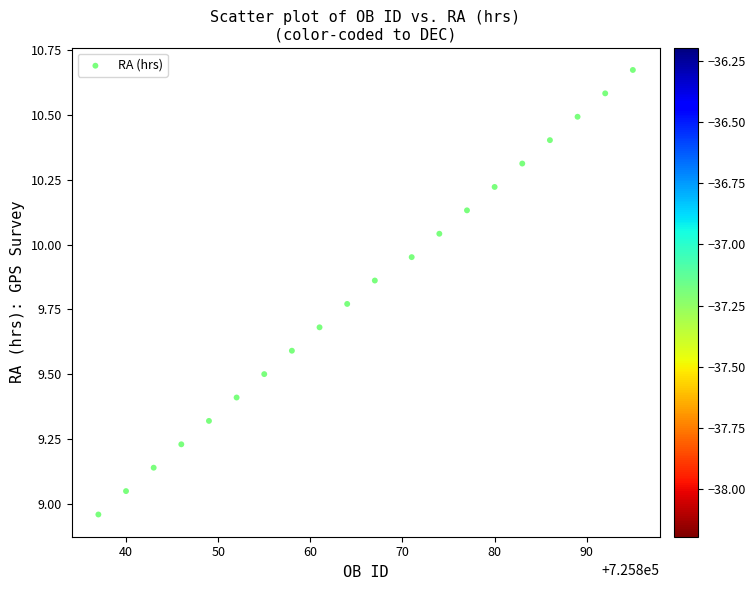

What is the range of X values (max minus min)?

58.0